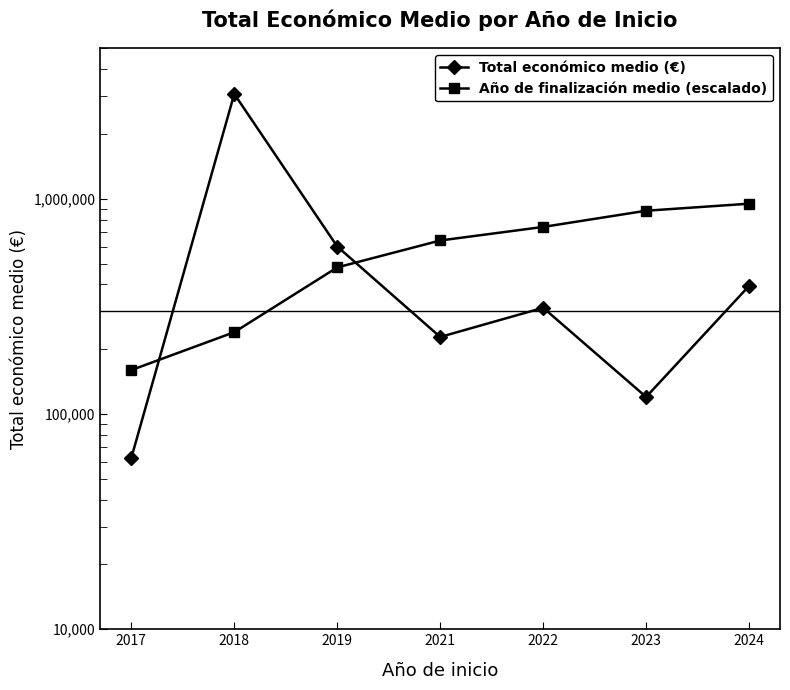

What is the minimum value for Año de finalización medio (escalado)?

160000.0